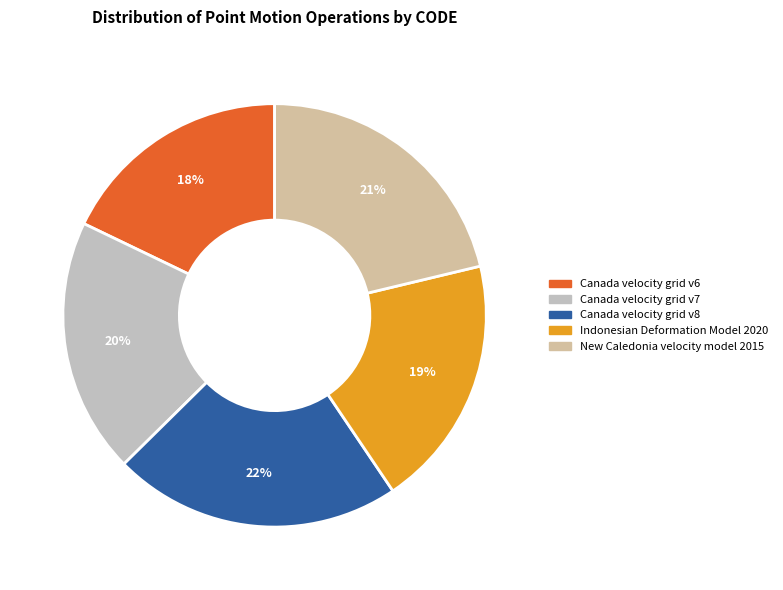

What percentage is NOT represented by Indonesian Deformation Model 2020?

80.7%